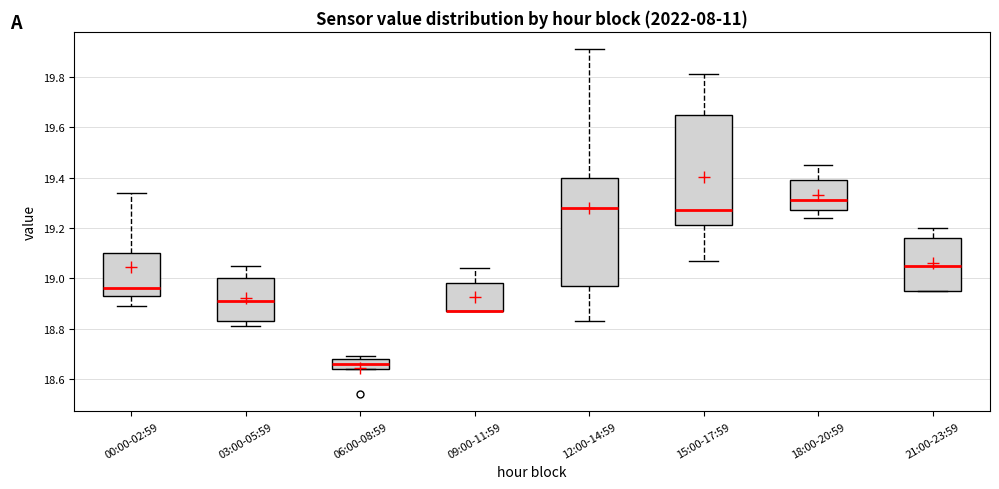

Where is the upper edge of the box for 21:00-23:59 on the y-axis? The values are not printed on the chart, so give them approximately, as read against the axis.

19.16